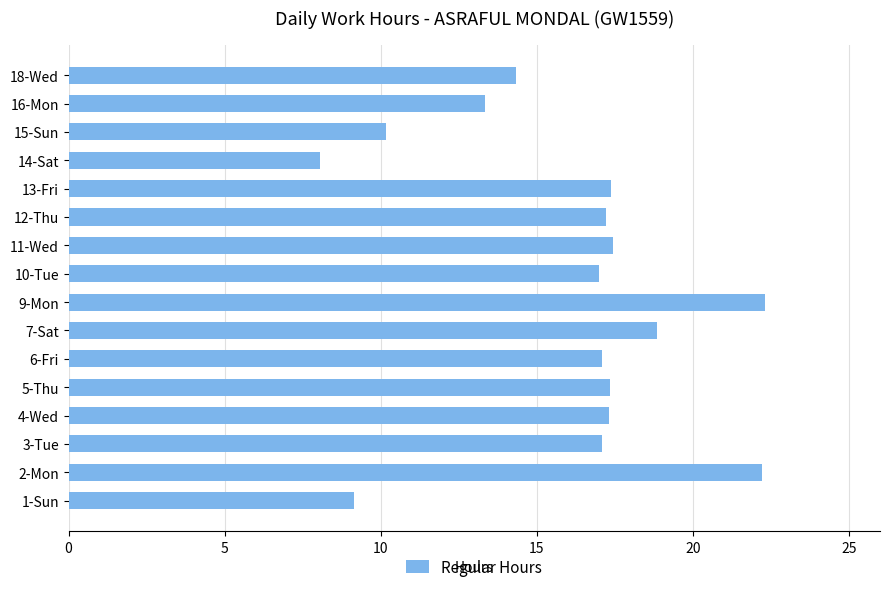

What is the maximum value shown in the chart?

22.3